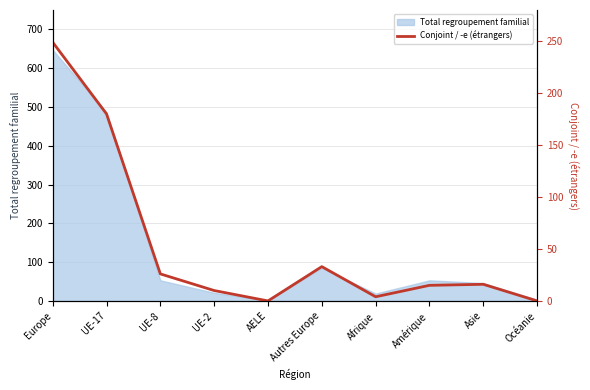

What is the sum of all values?

533